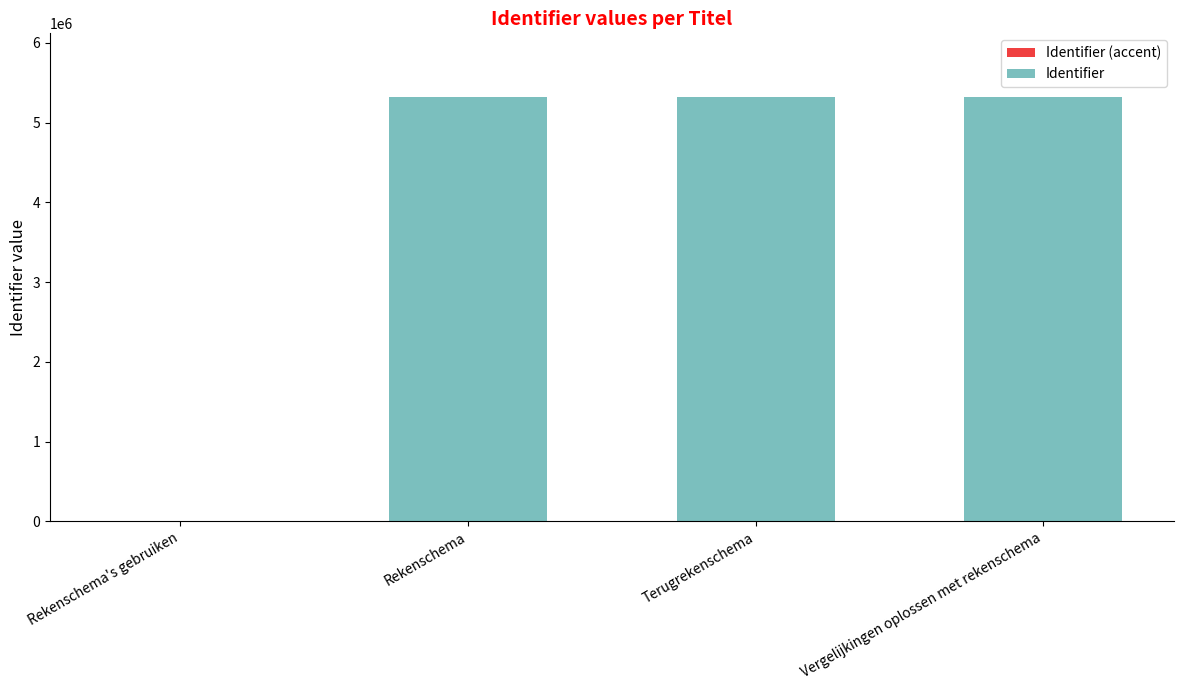

At which label does Identifier (accent) reach its peak?

Rekenschema